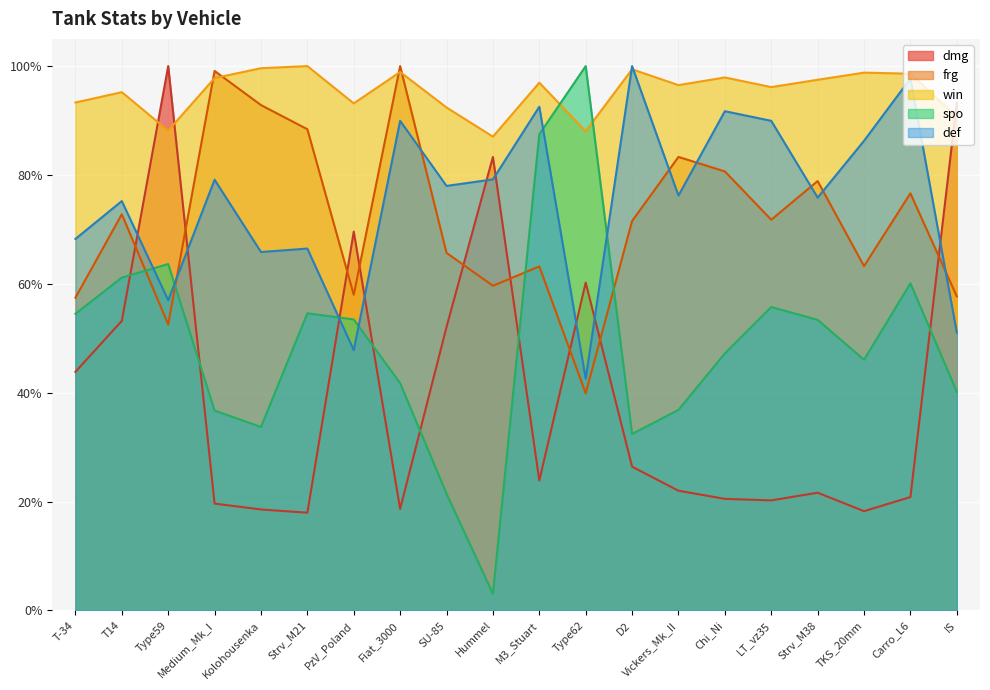

The def series shows 1.1 at T14. True or false?

False